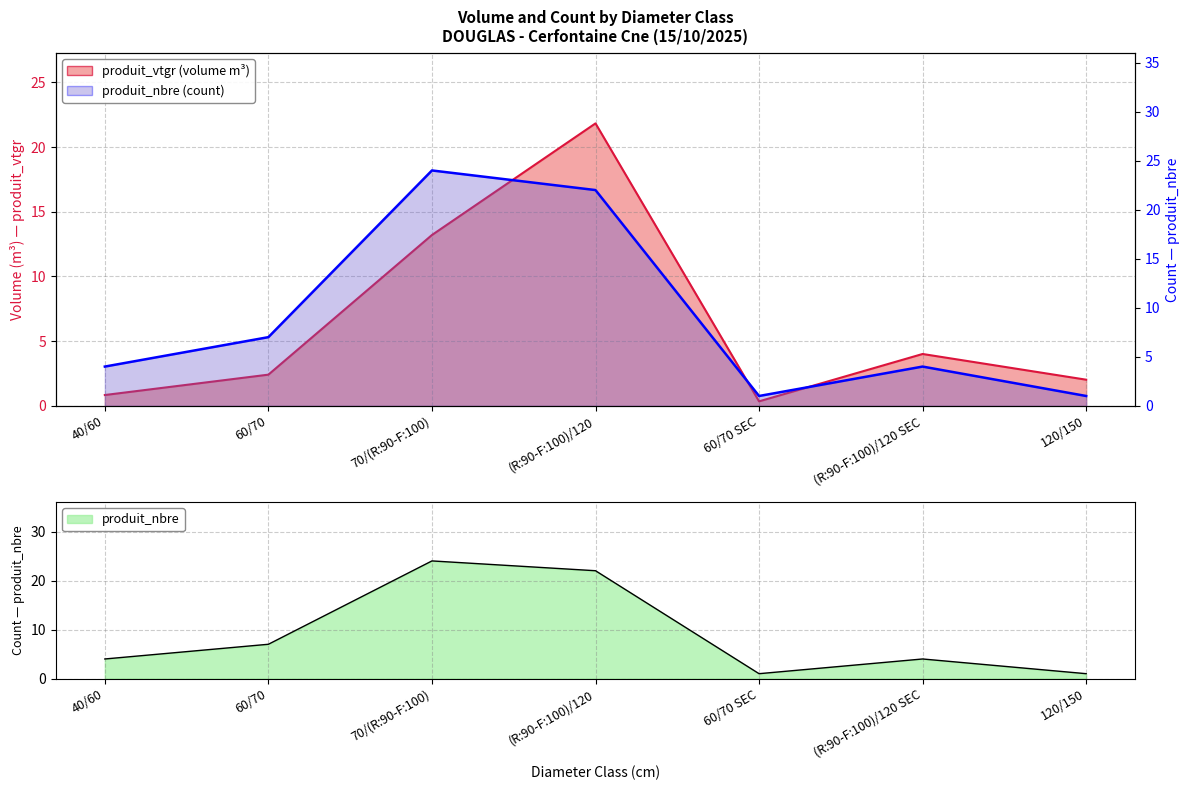

At which category does produit_vtgr reach its first local valley?

60/70 SEC